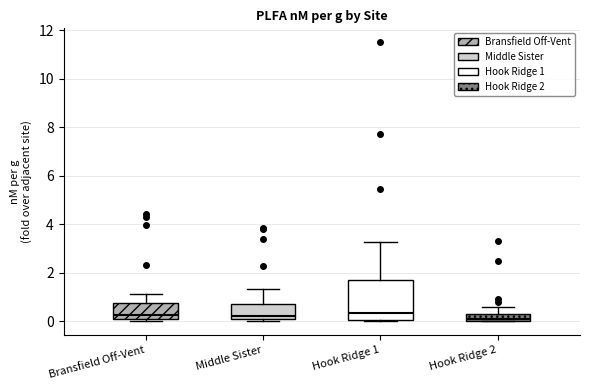

Where is the lower edge of the box for Middle Sister on the y-axis? The values are not printed on the chart, so give them approximately, as read against the axis.

0.0